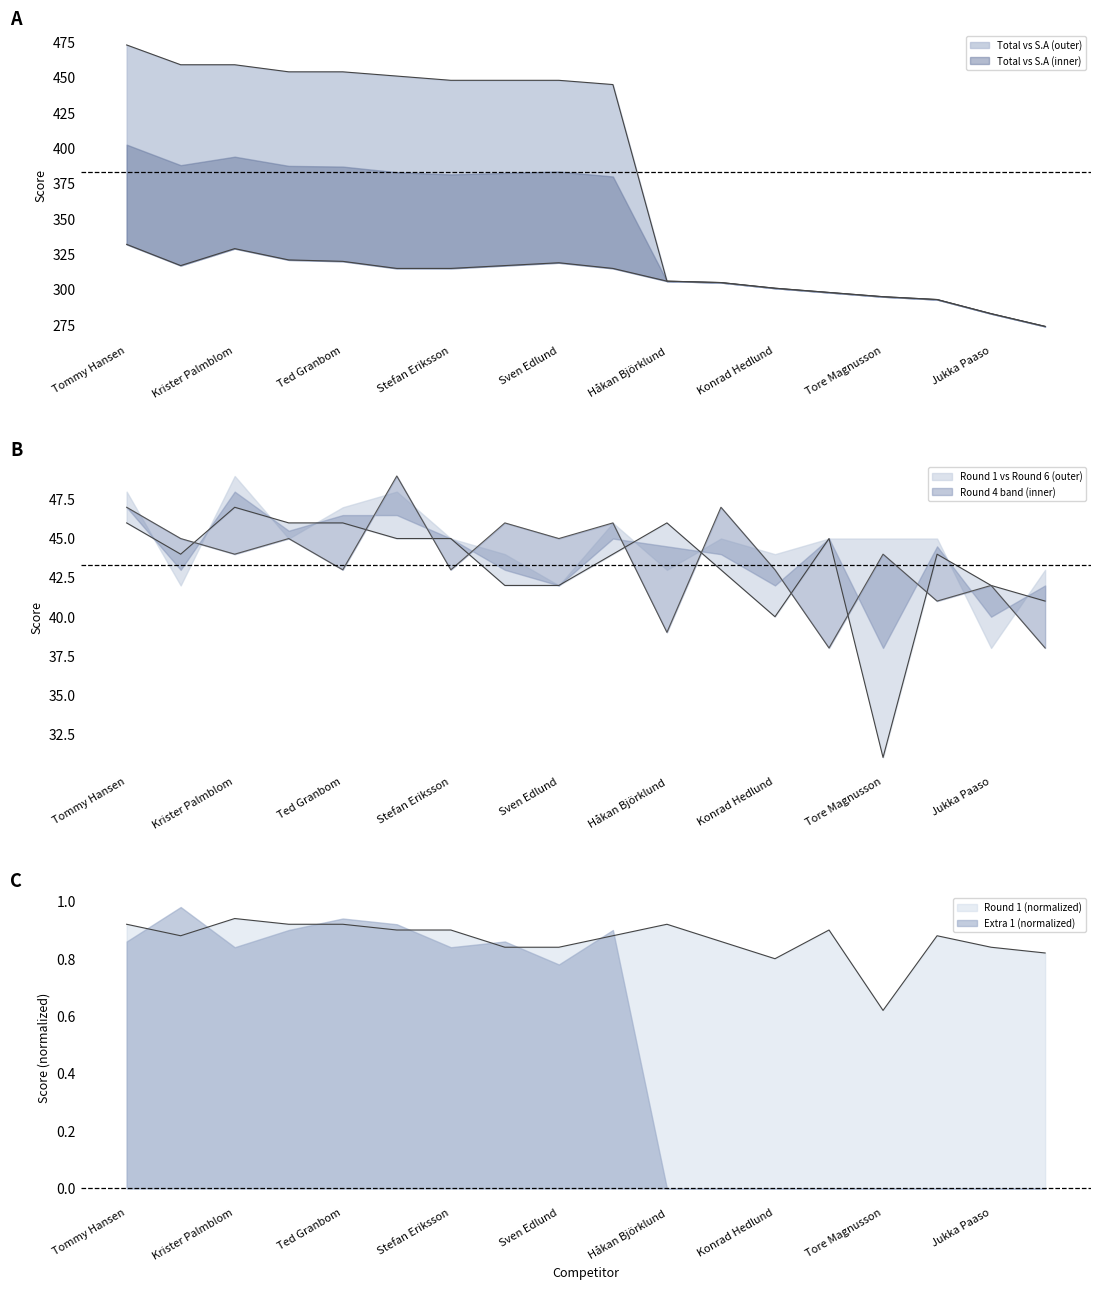

What is the label of the 9th point from the left?

Sven Edlund